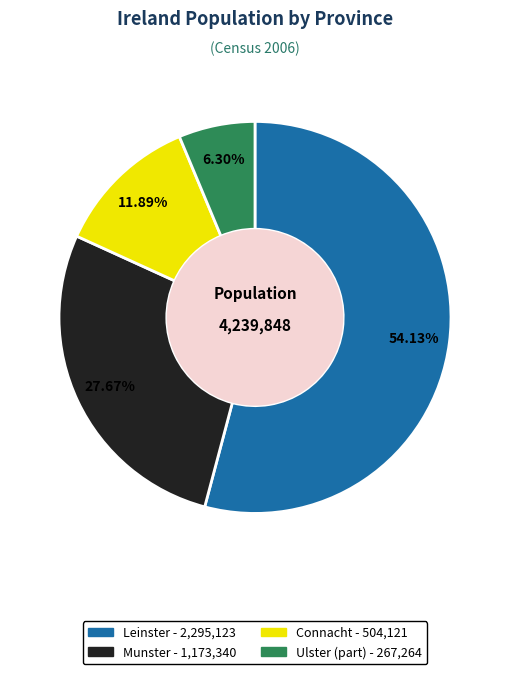

To the nearest percent, what is the average slice percentage?

25%